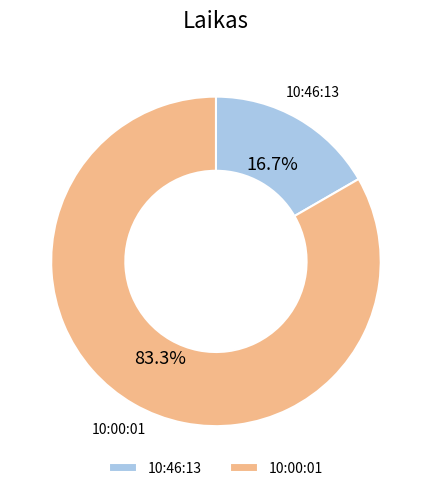

Combined, do 10:46:13 and 10:00:01 account for over 50%?

Yes